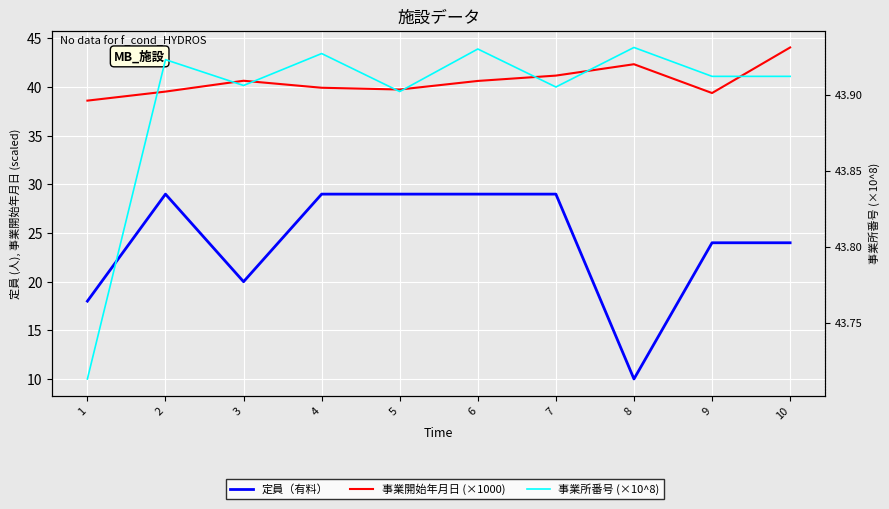

Which category has the lowest value in the 事業所番号 (×10^8) series?

1